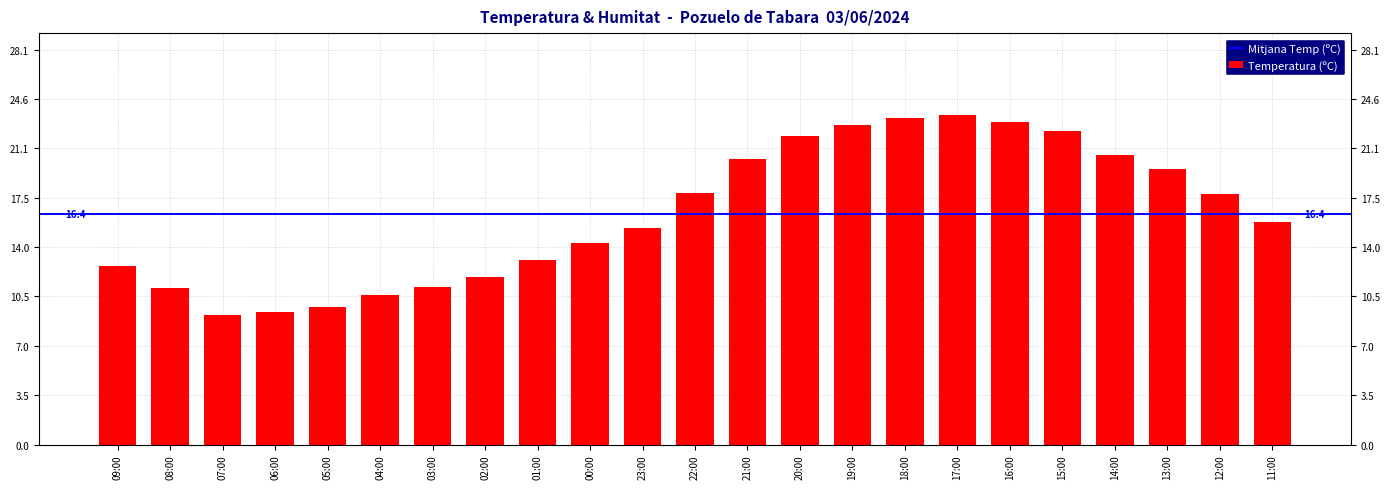

What is the ratio of the value at 23:00 to the value at 00:00?

1.1